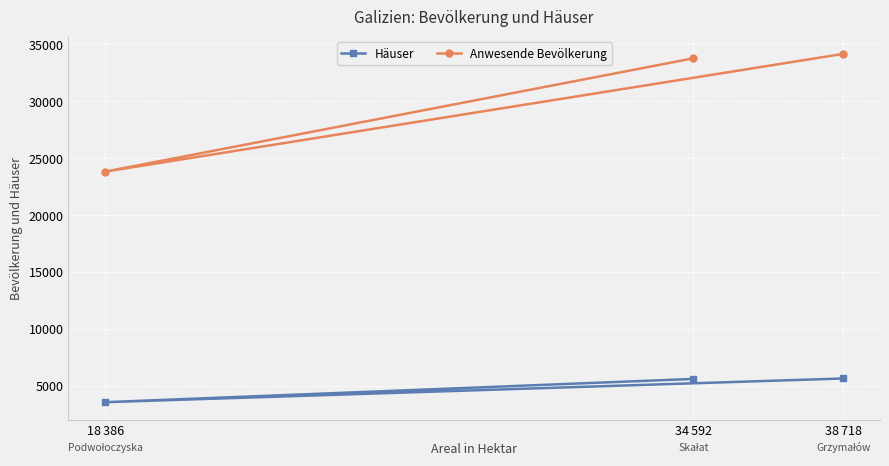

What is the average value of the Häuser series?

4937